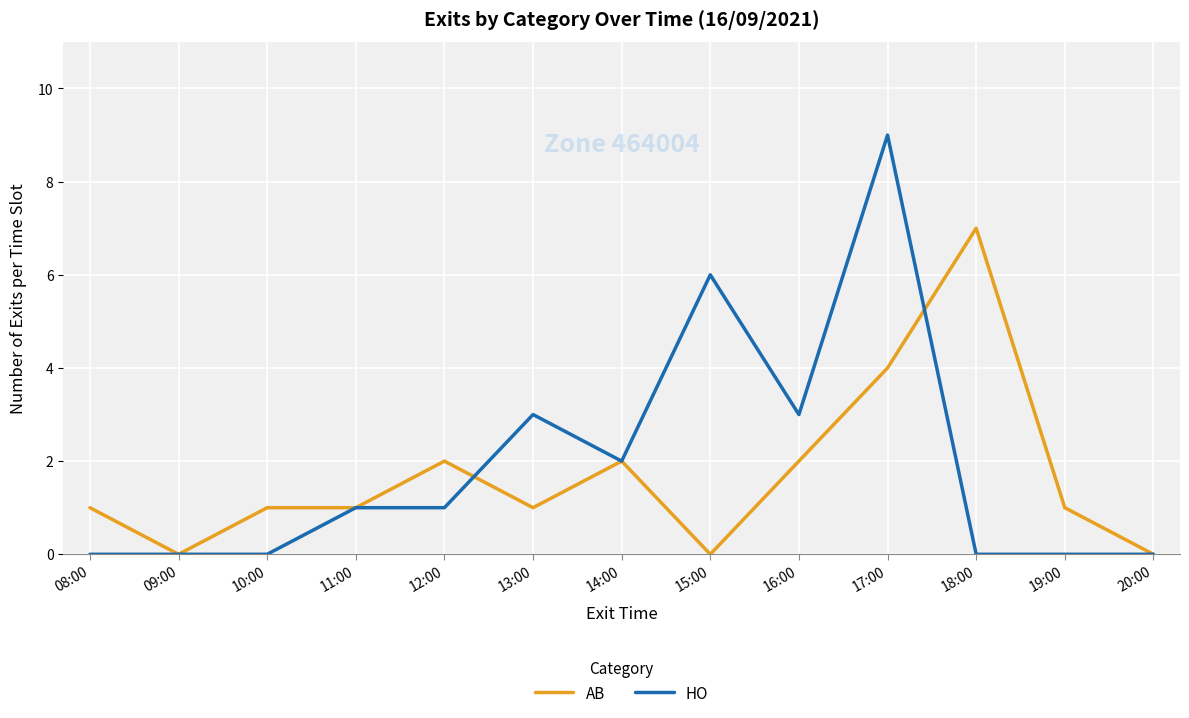

Is this an area chart (filled region under the line)?

No